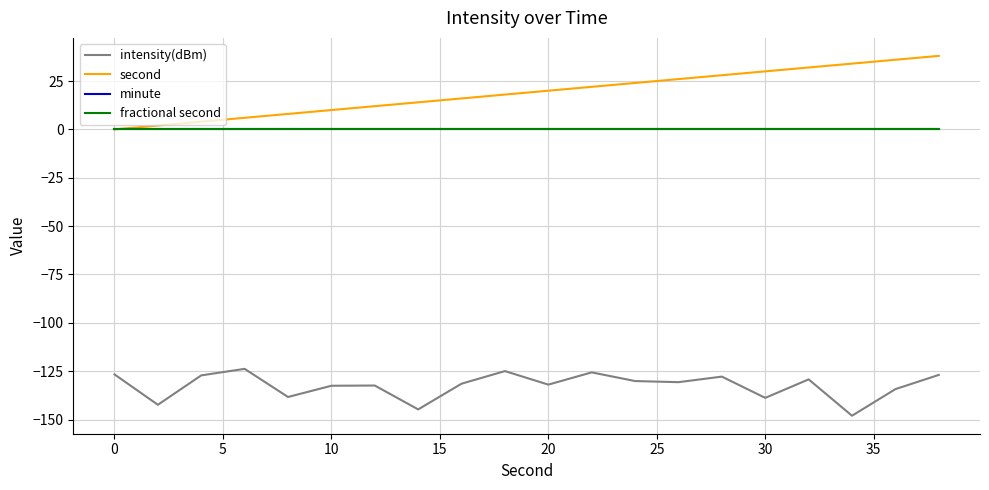

True or false: second and intensity(dBm) intersect in this chart.

False